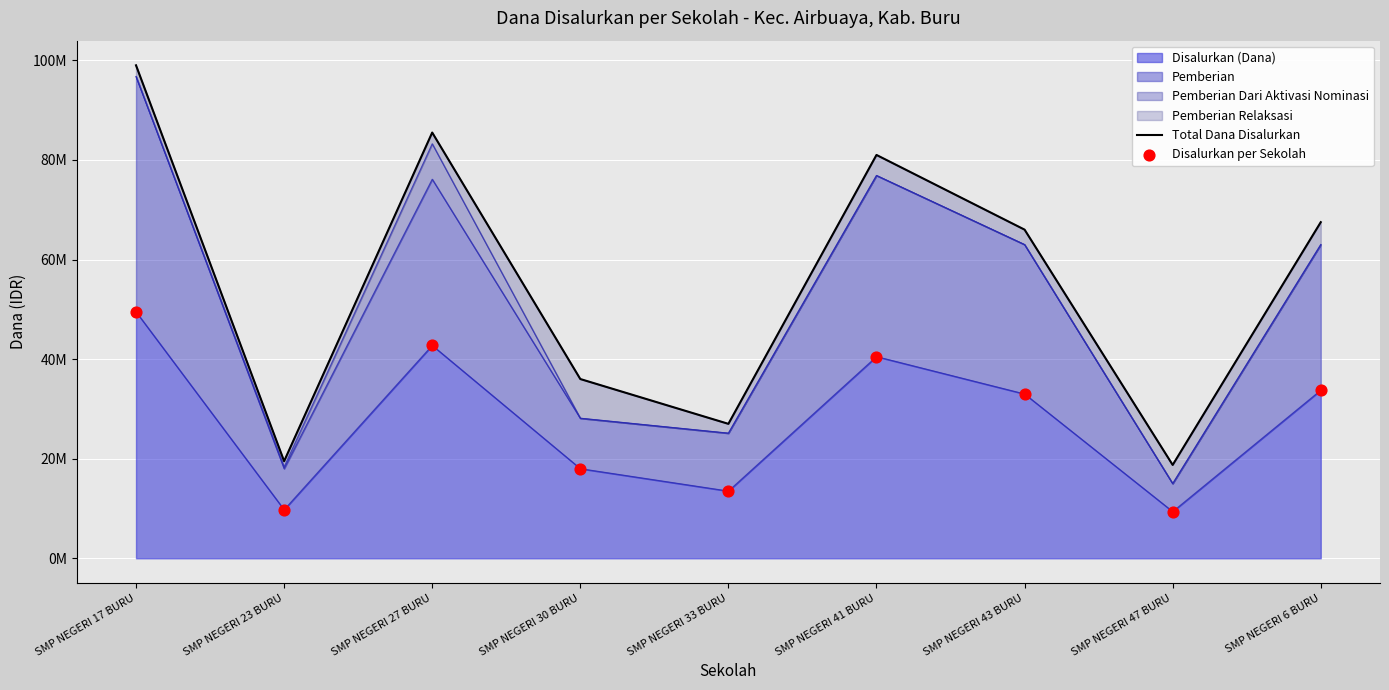

Which series reaches the maximum Y coordinate?

Total Dana Disalurkan